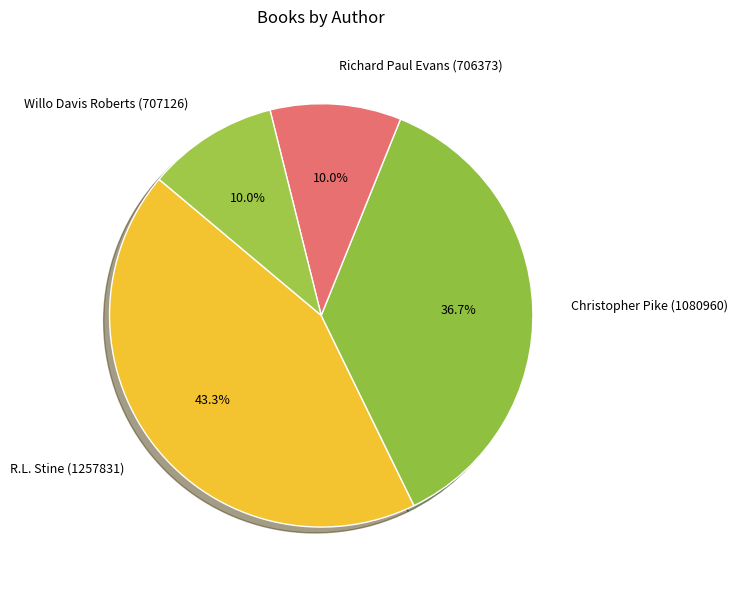

Which slice is the largest?

R.L. Stine (1257831)